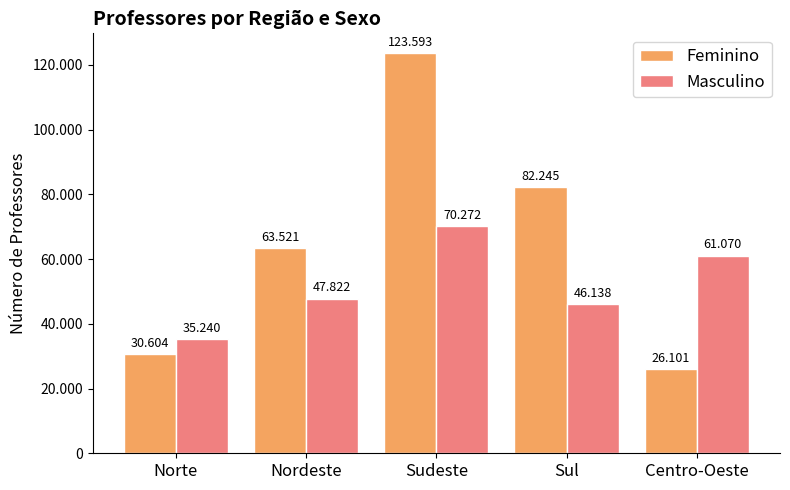

List the series in order of their overall mean, lowest first.

Masculino, Feminino